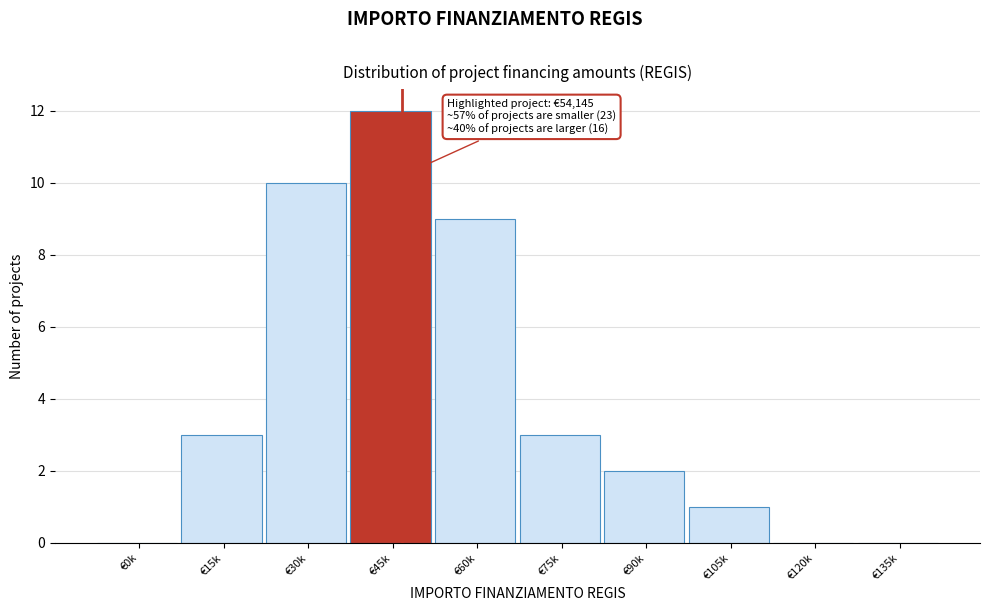

Reading right to left, list all the values displayed in this chart.

€135k=0	€120k=0	€105k=1	€90k=2	€75k=3	€60k=9	€45k=12	€30k=10	€15k=3	€0k=0